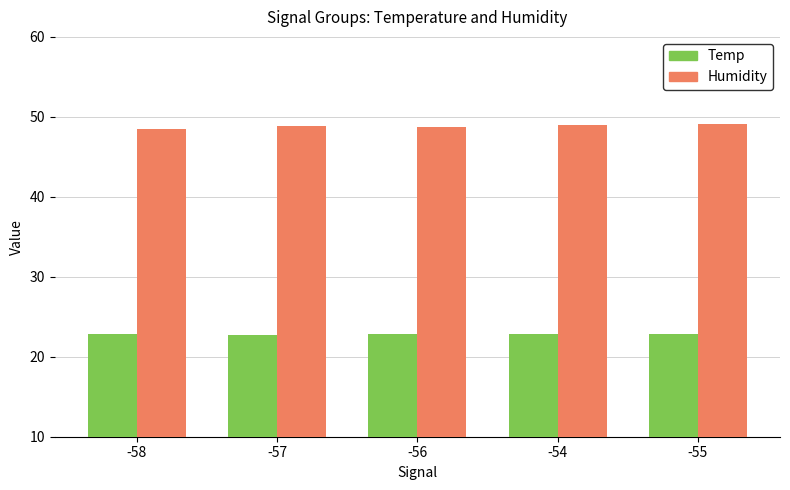

Rank the series by their maximum value, from lowest to highest.

Temp, Humidity